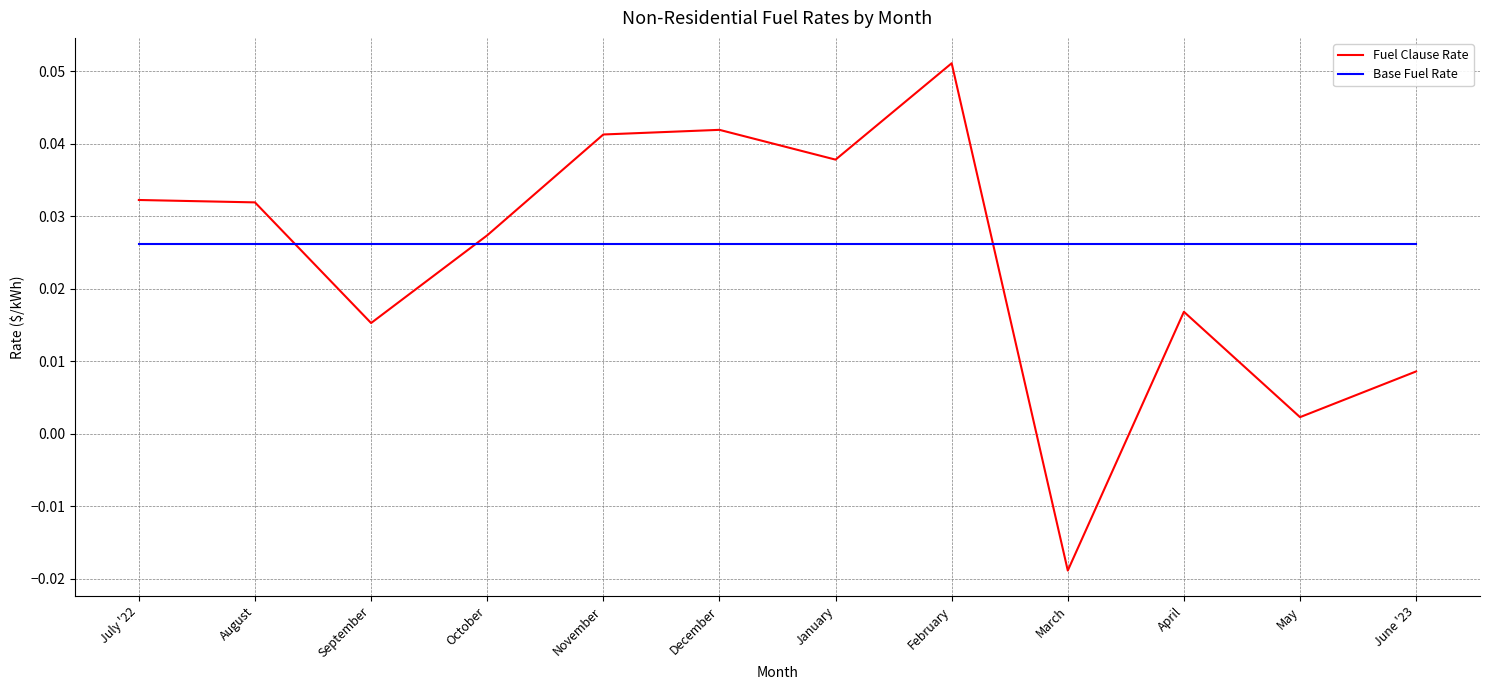

Is the value of Base Fuel Rate at February greater than the value of Fuel Clause Rate at July '22?

No